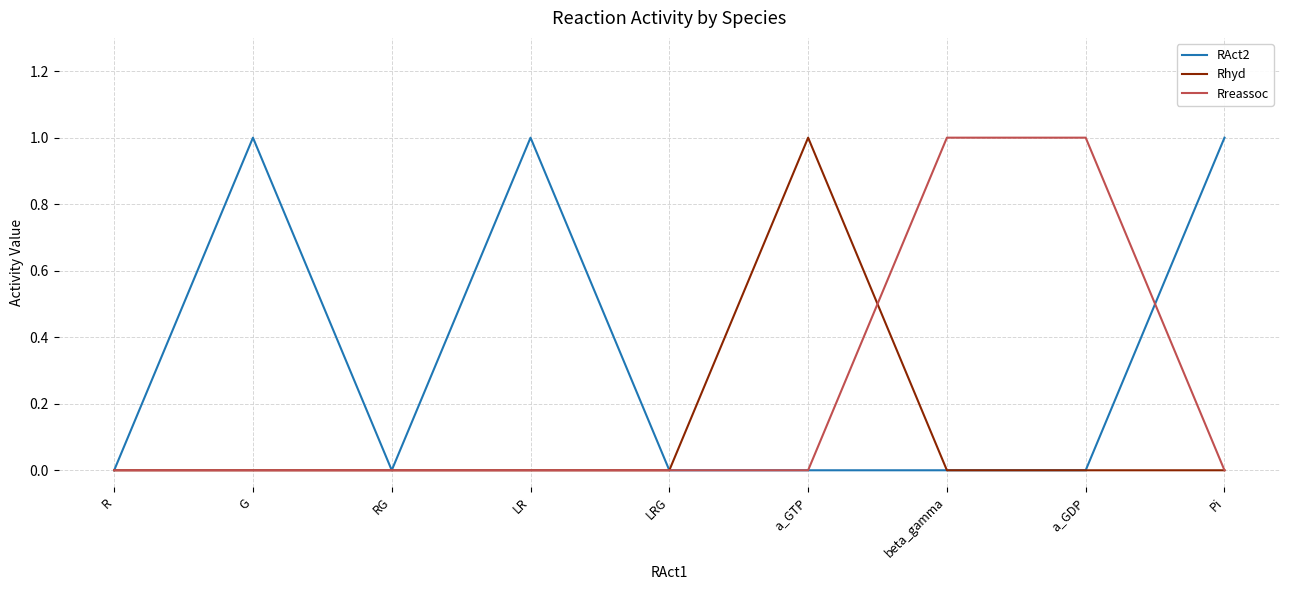

How many RAct2 values are between 0 and 1?

9